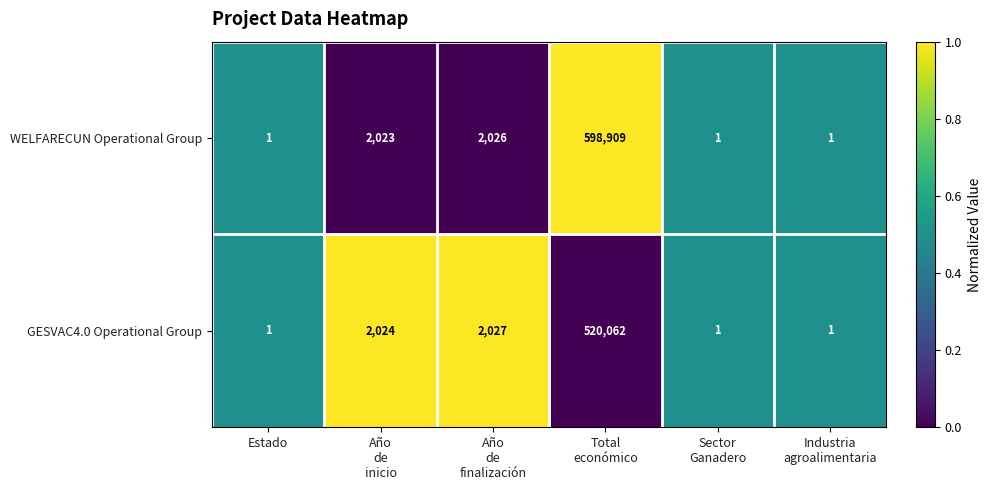

List the series in order of their overall mean, highest first.

WELFARECUN Operational Group, GESVAC4.0 Operational Group